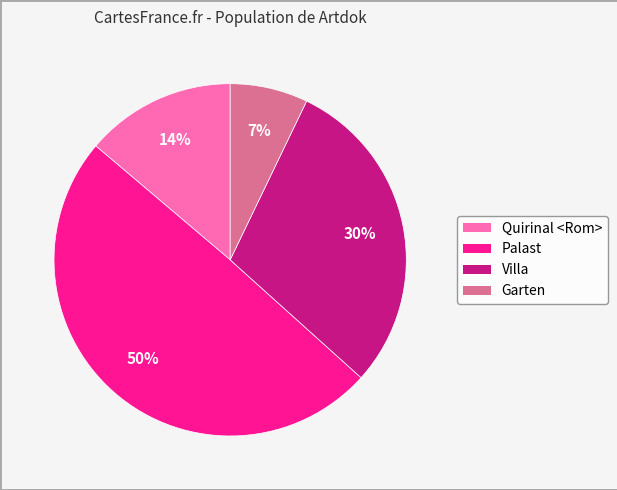

Rank the categories by value from lowest to highest.

Garten, Quirinal <Rom>, Villa, Palast